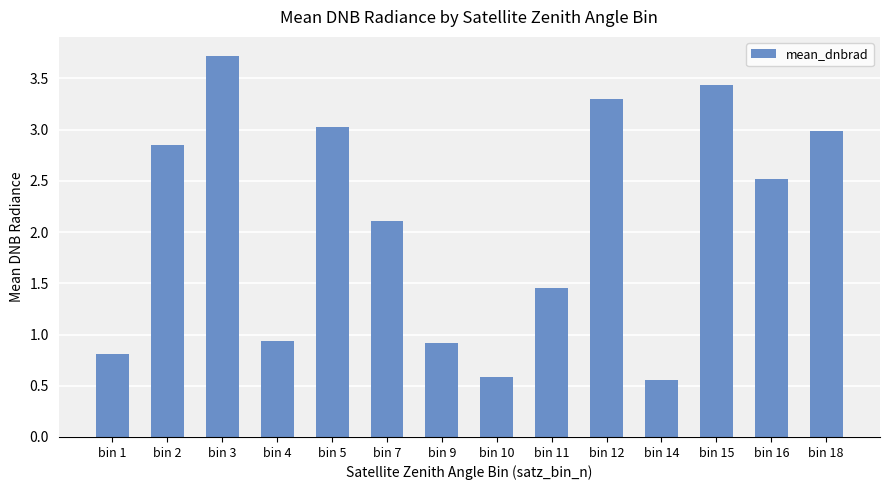

How many series are shown in this chart?

1